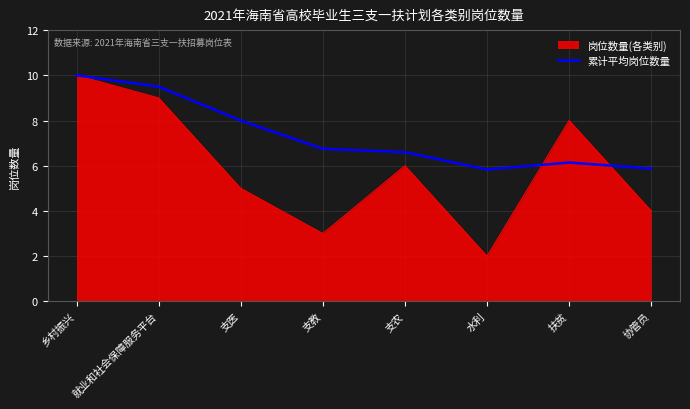

What is the spread (max minus min) of values at 支农?

0.6